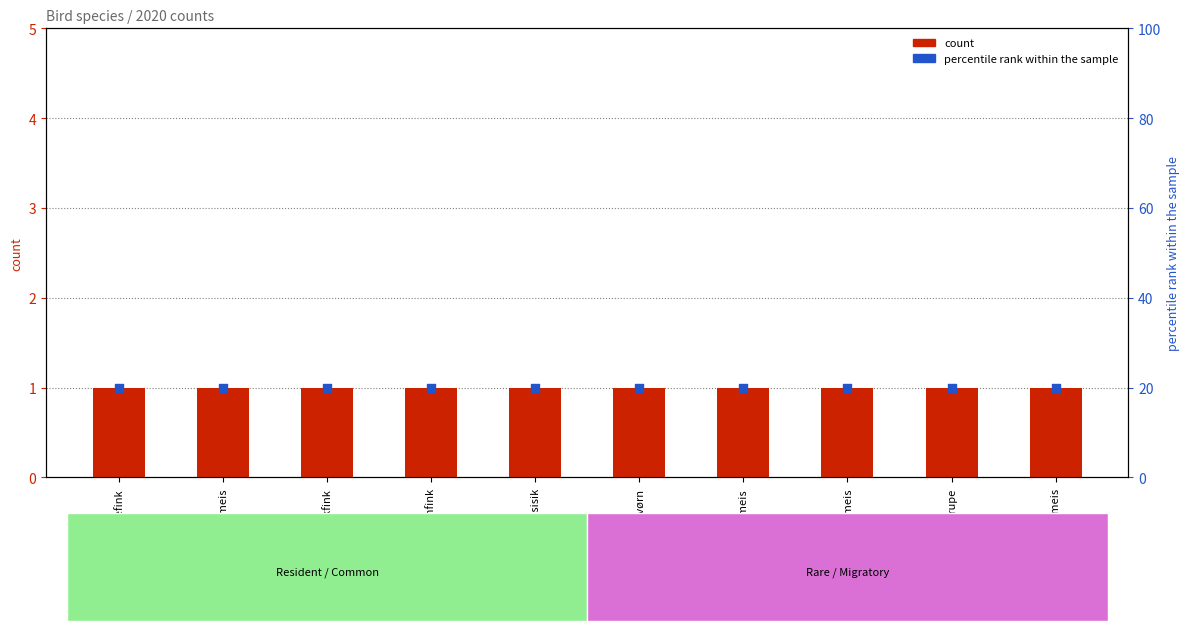

Which series reaches the maximum Y coordinate?

percentile rank within the sample